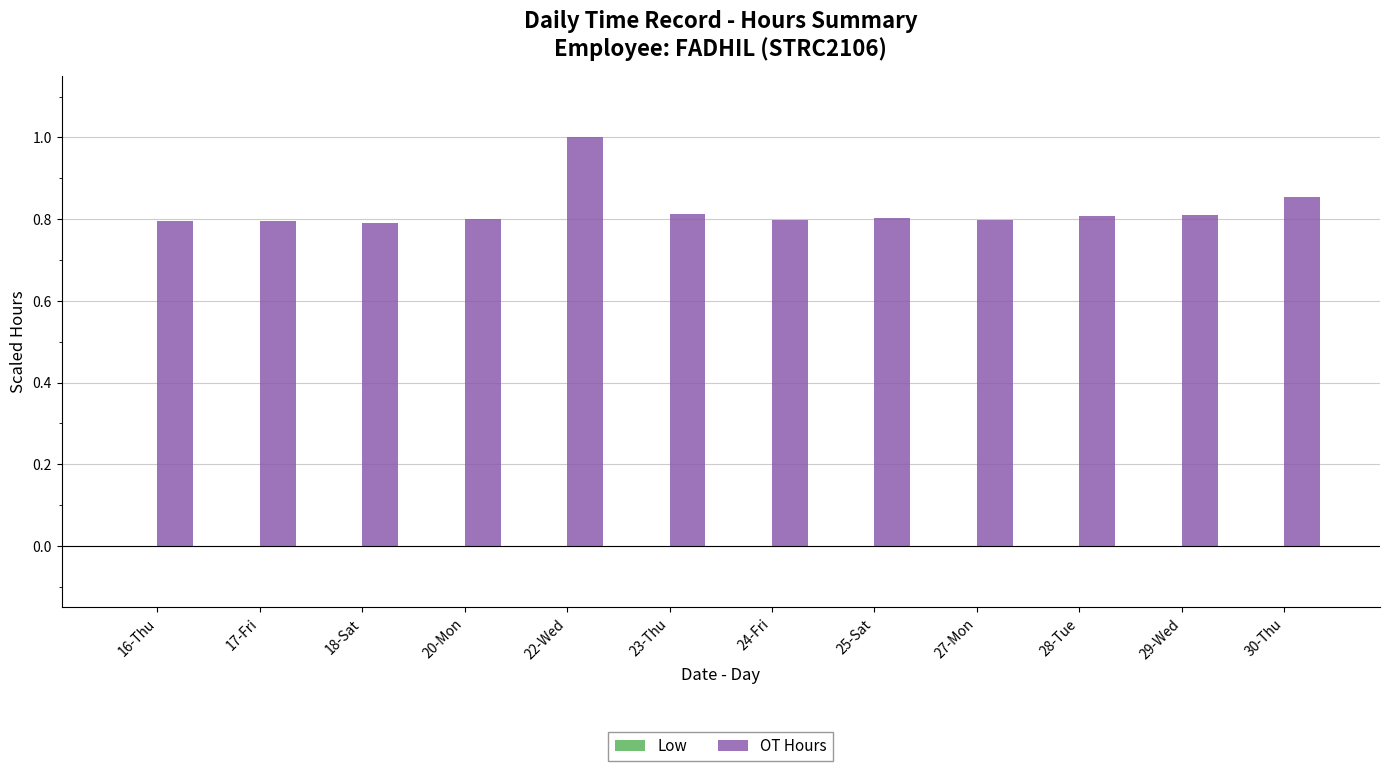

What is the sum of all values?

9.9